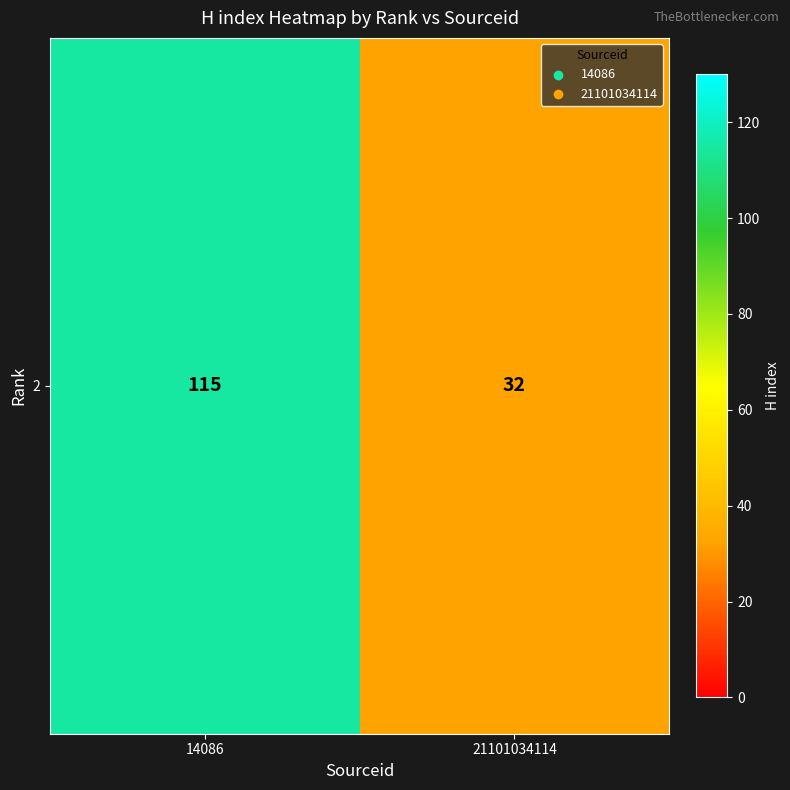

The value at 21101034114 is 32. True or false?

True